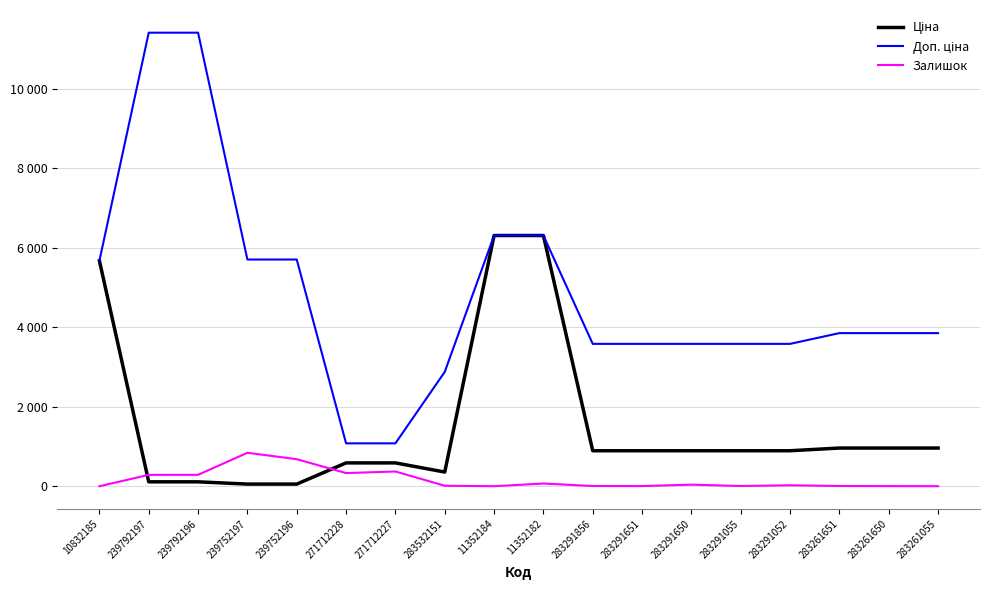

Between 239752197 and 11352184, which series saw the biggest shift?

Ціна